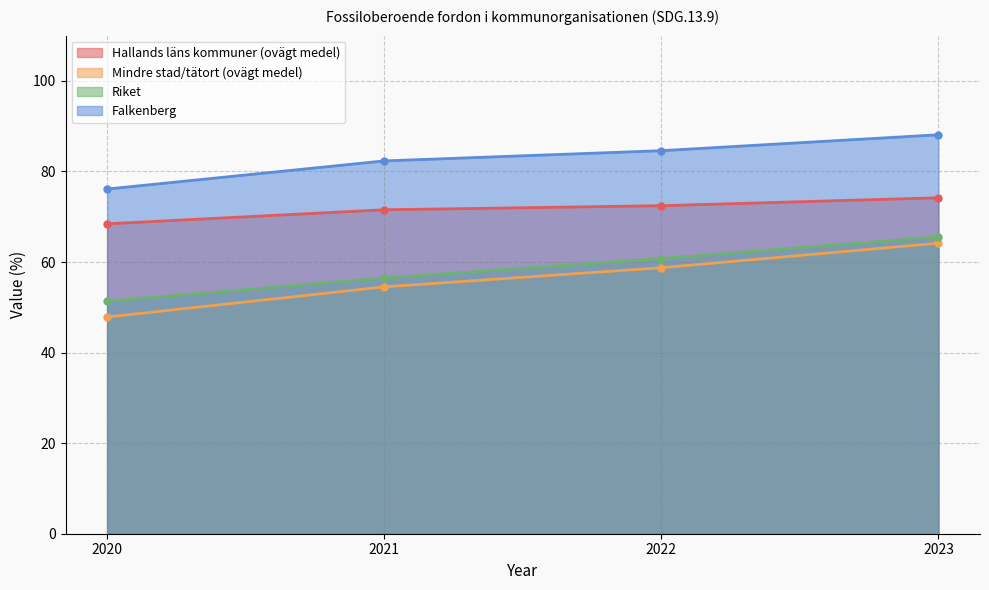

Rank the series by their maximum value, from lowest to highest.

Mindre stad/tätort (ovägt medel), Riket, Hallands läns kommuner (ovägt medel), Falkenberg